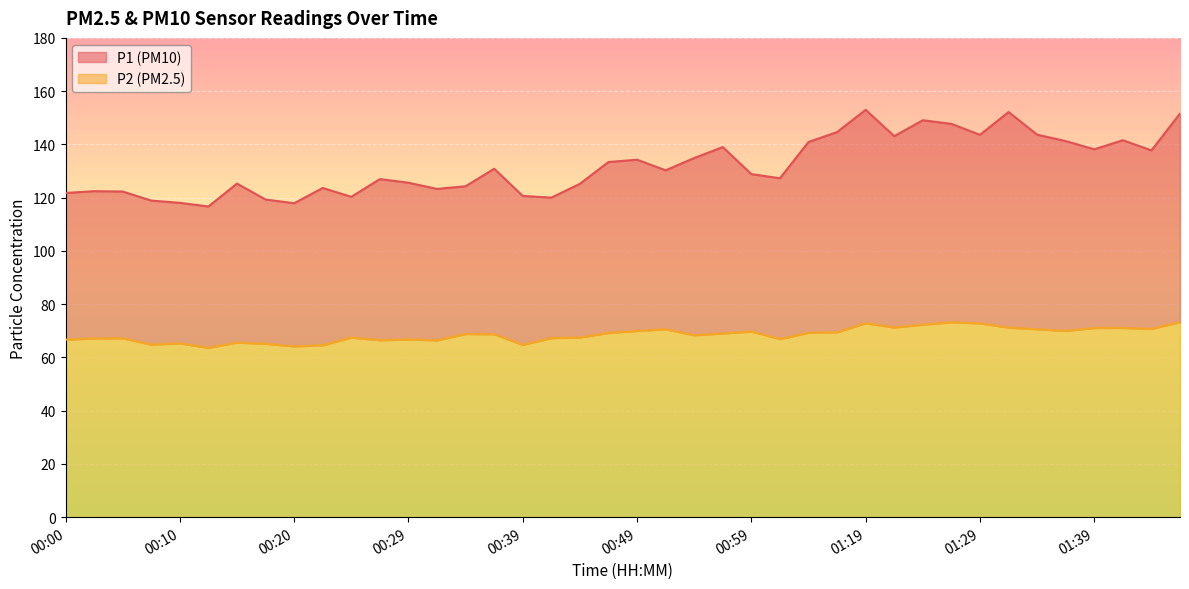

True or false: P2 and P1 cross at least once.

False